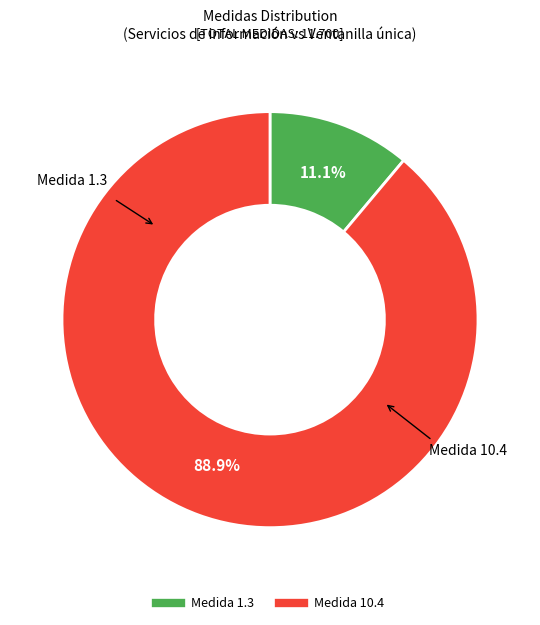

How many segments does this pie chart have?

2